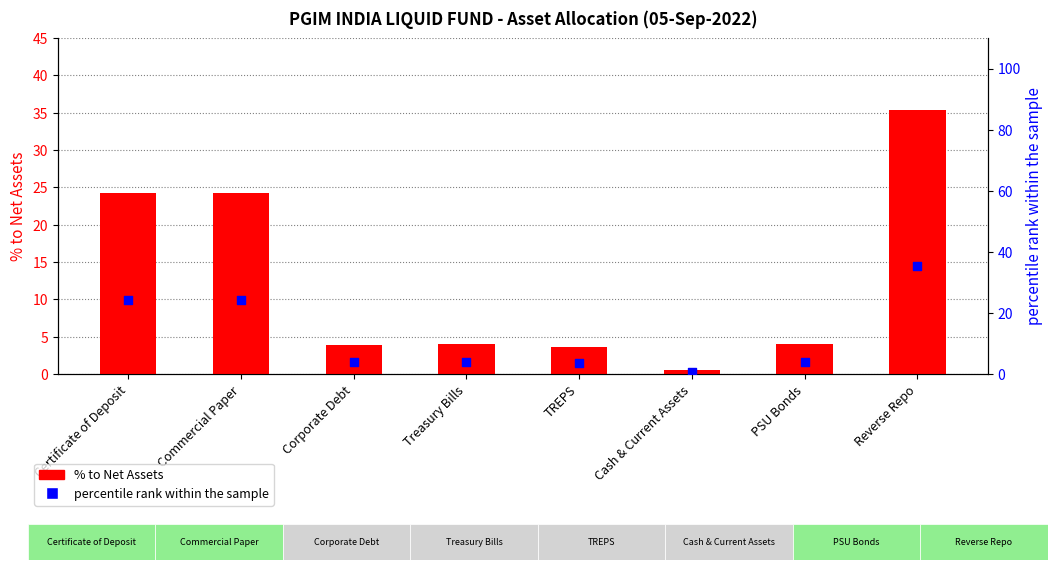

What are all the series names shown in the legend?

% to Net Assets, percentile rank within the sample